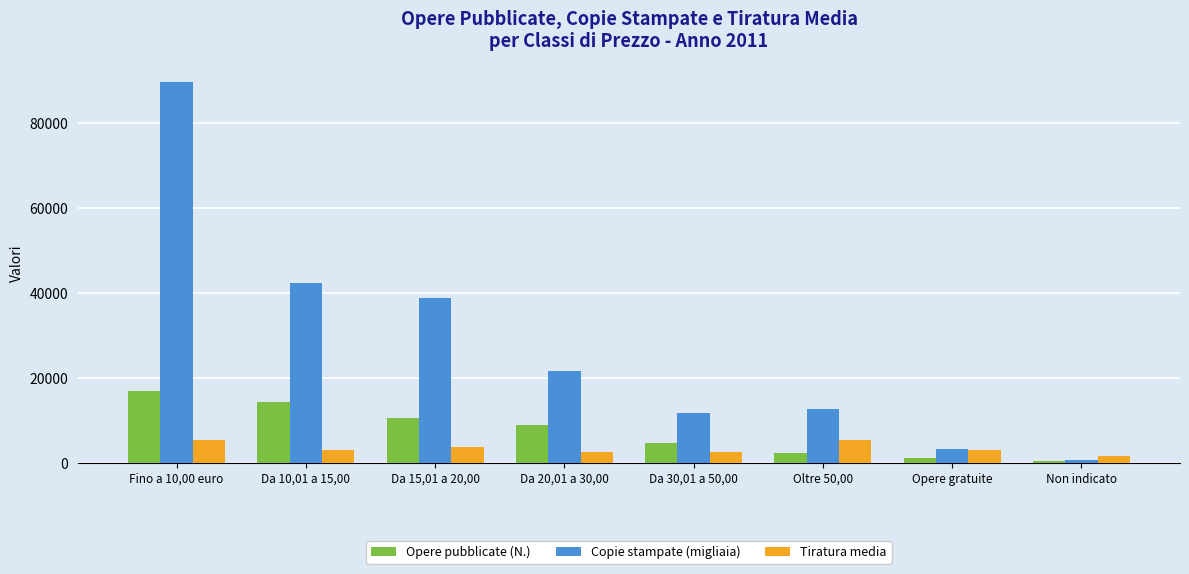

What is the minimum value shown in the chart?

357